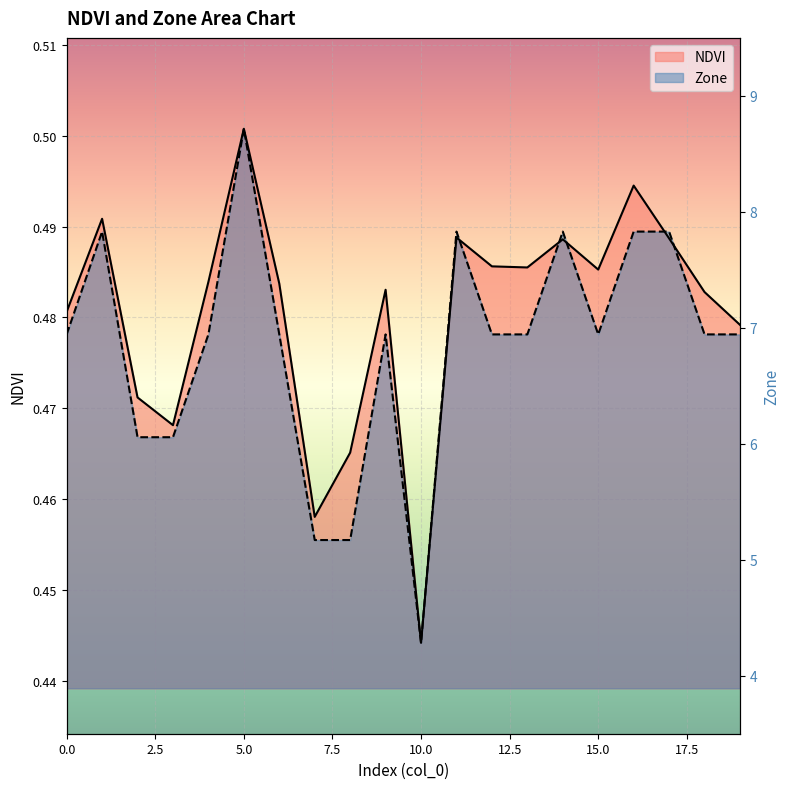

What is the sum of the values at 17.5 and 19?

12